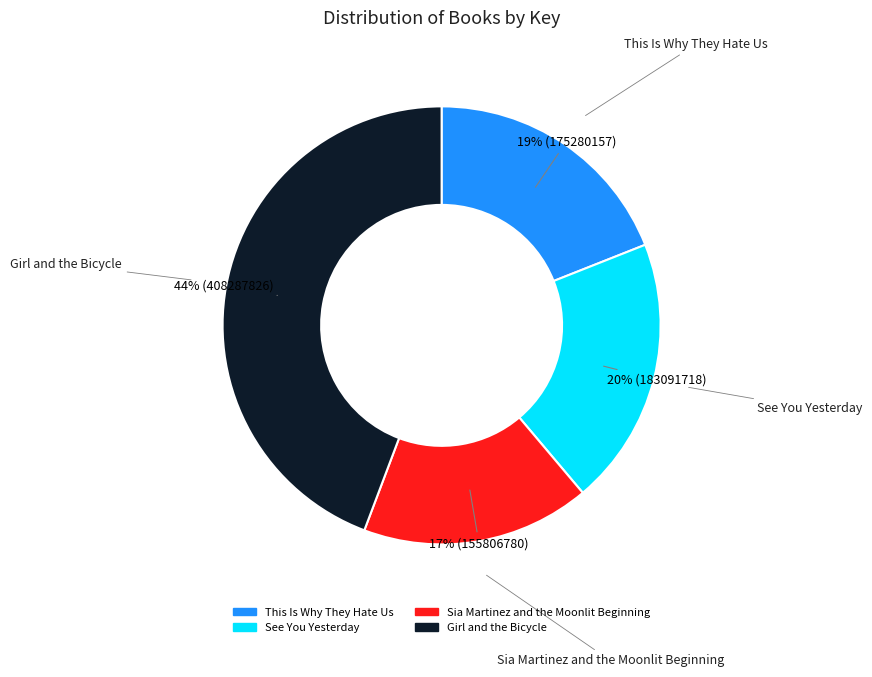

Which category has the smallest portion of the pie?

Sia Martinez and the Moonlit Beginning